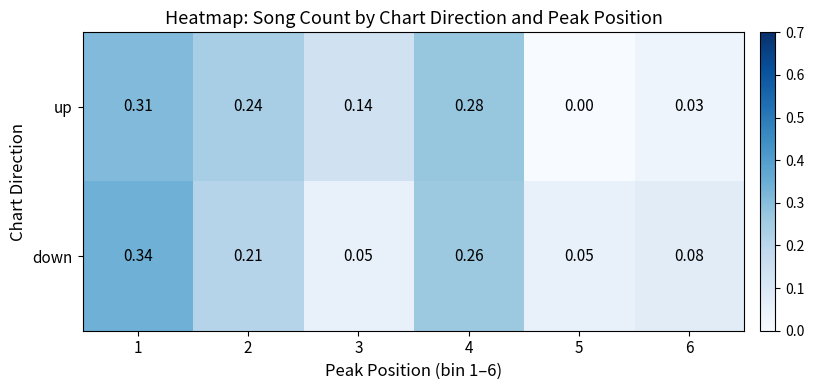

Which series changed the most between 2 and 4?

down